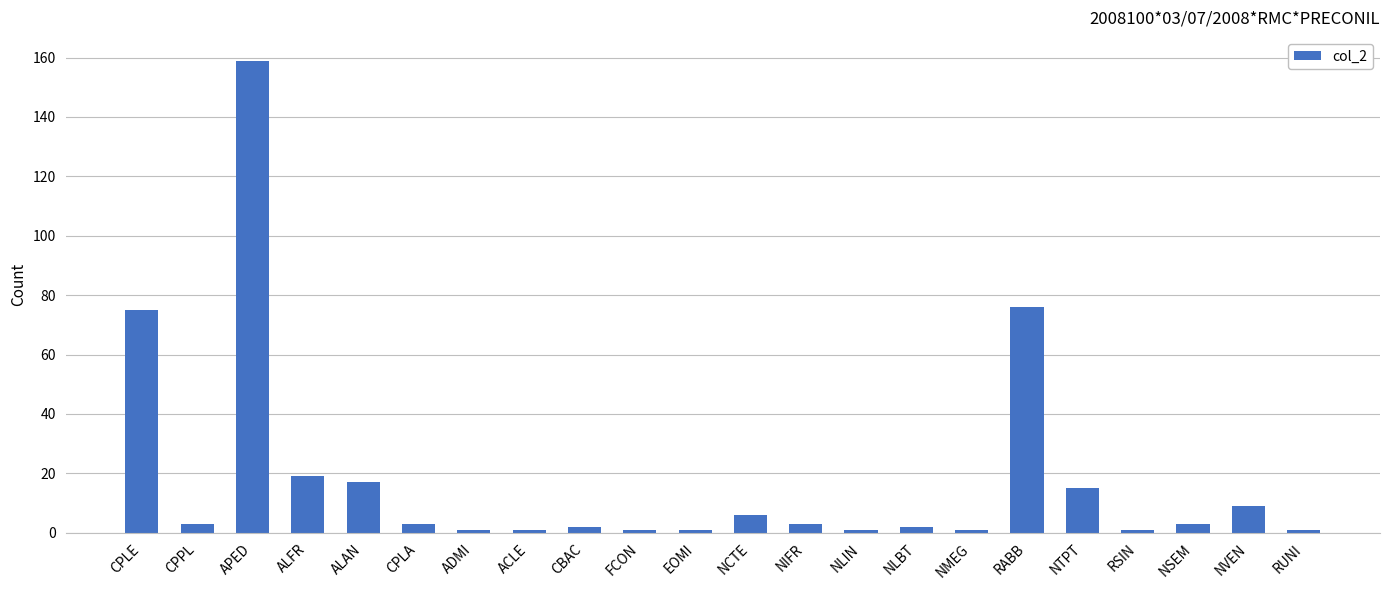

What is the value of the 10th bar from the left?

1